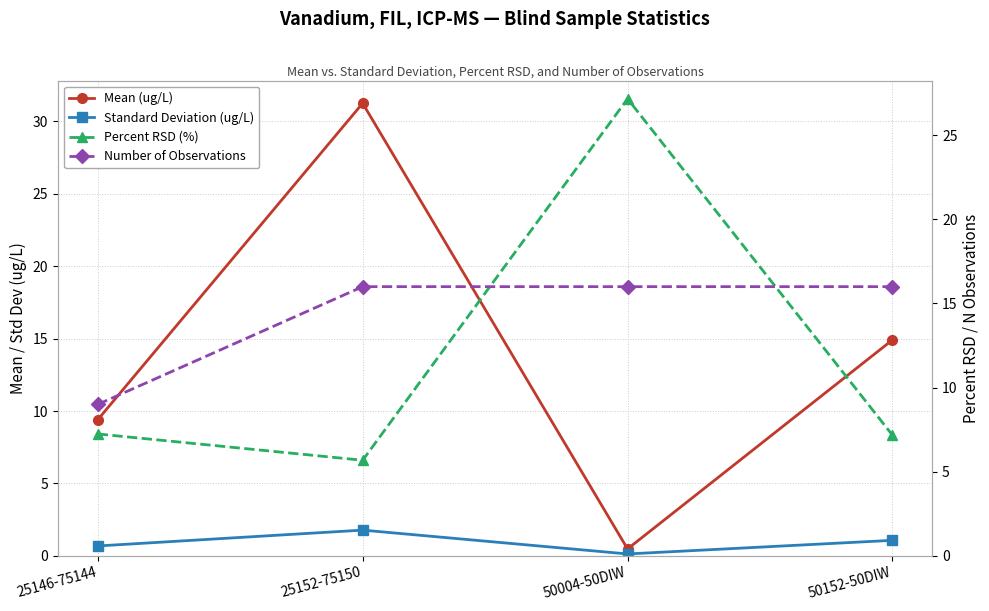

What is the label of the 3rd point from the left?

50004-50DIW